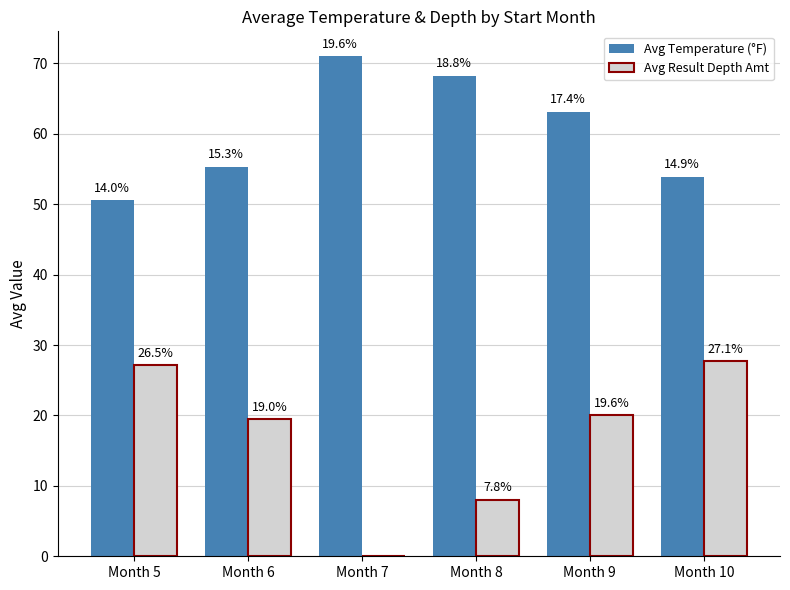

At Month 7, list the series in order from smallest to largest.

Avg Result Depth Amt, Avg Temperature (°F)